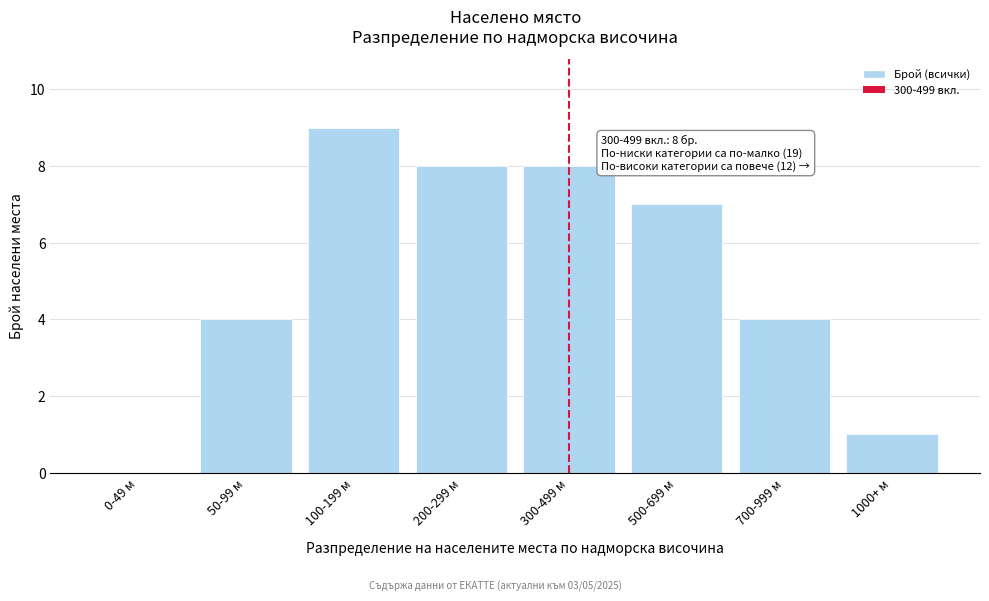

Reading left to right, list all the values displayed in this chart.

0-49 м=0	50-99 м=4	100-199 м=9	200-299 м=8	300-499 м=8	500-699 м=7	700-999 м=4	1000+ м=1